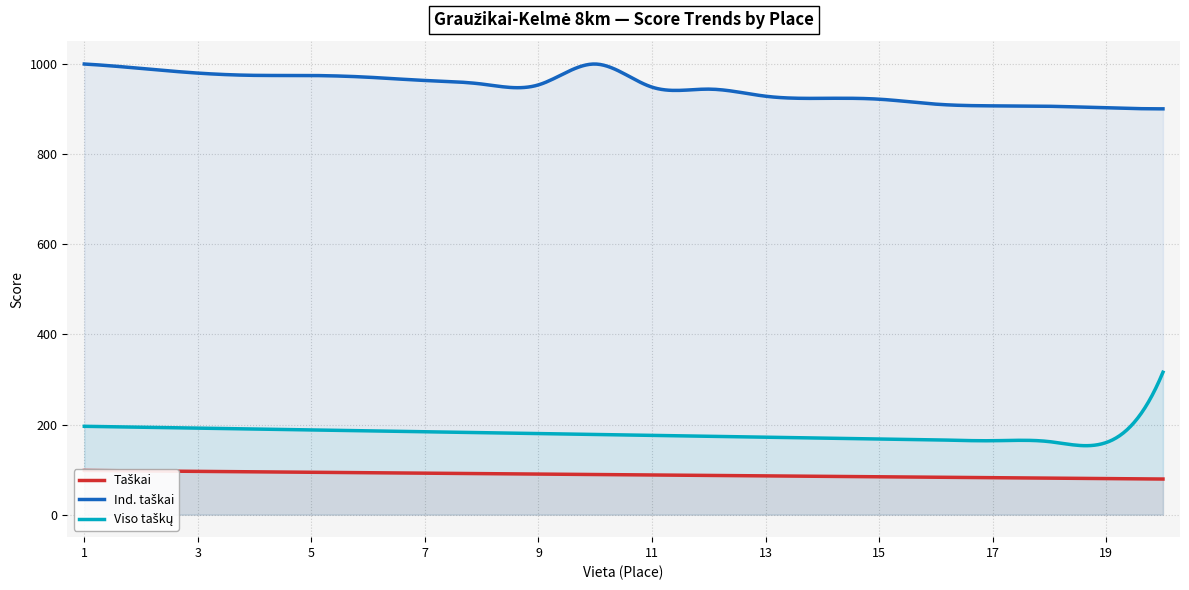

True or false: Taškai and Viso taškų intersect in this chart.

False